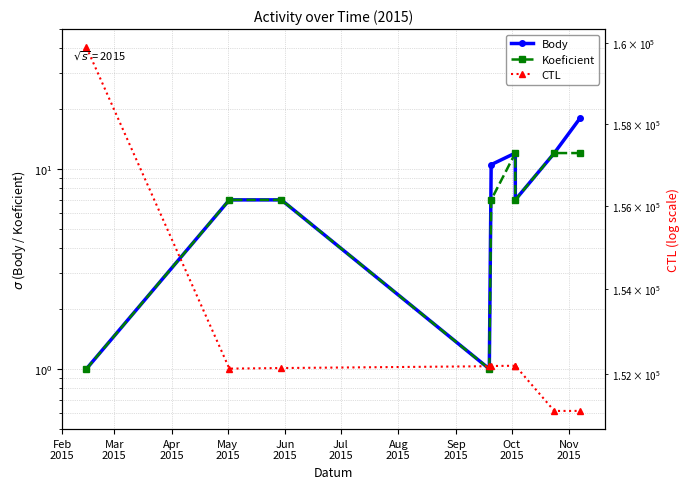

At how many categories does at least one series exceed 75500?

9